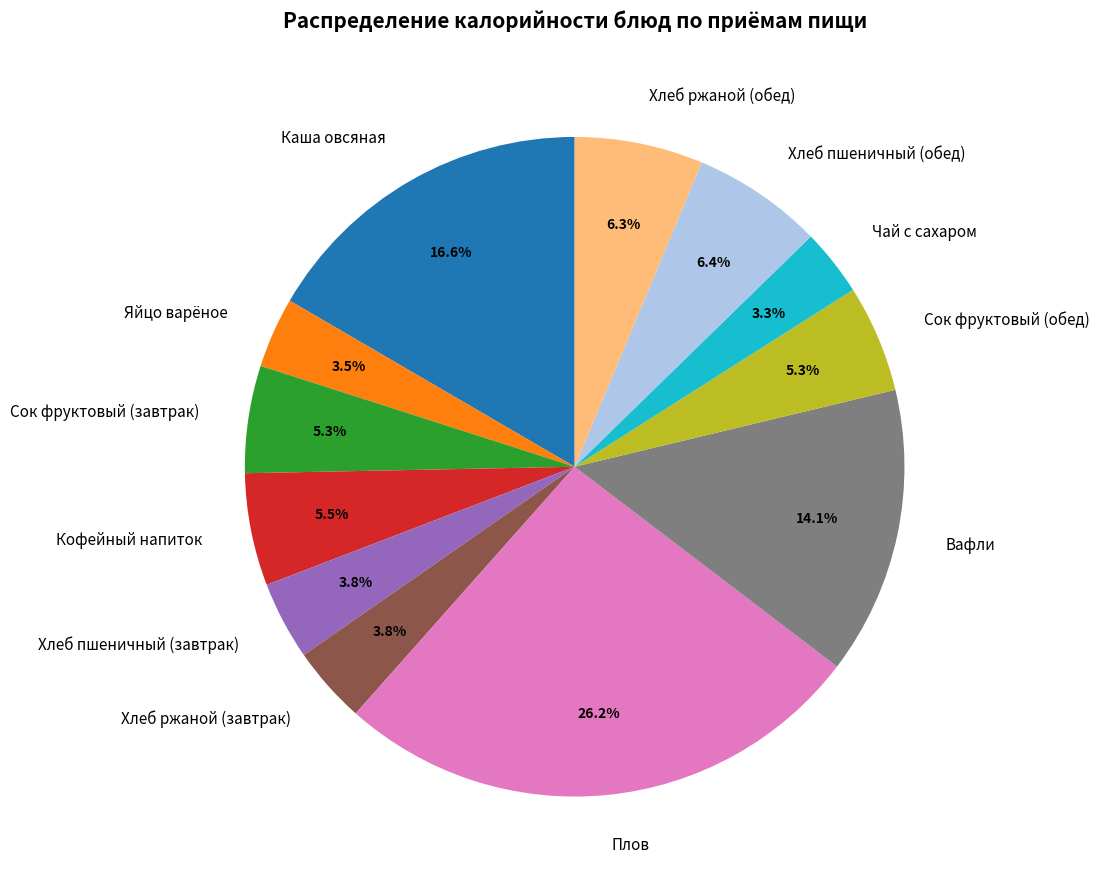

Approximately how many times larger is the value at Плов compared to Хлеб пшеничный (обед)?

4.1